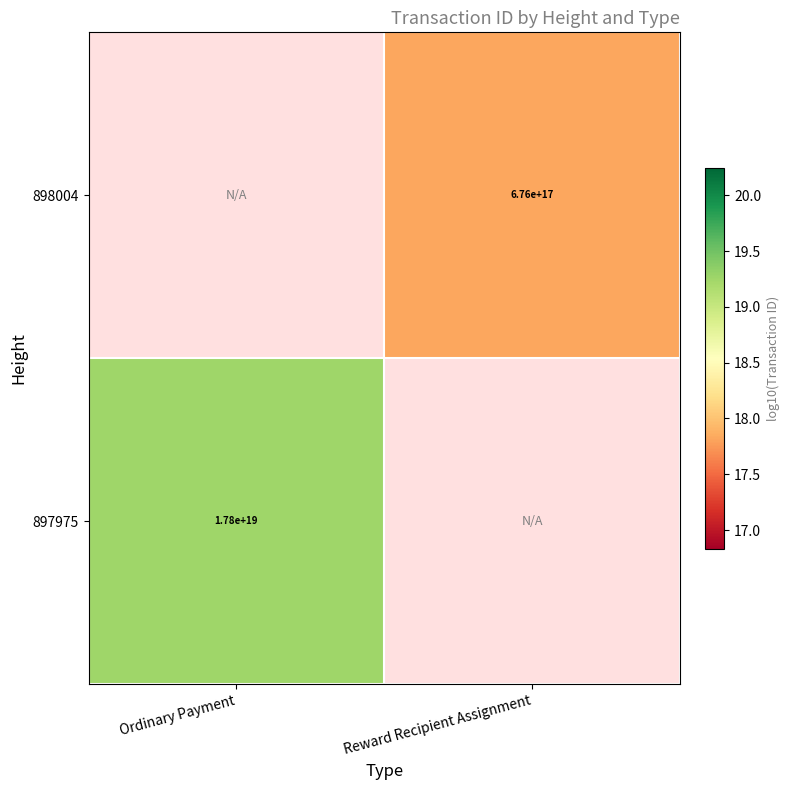

True or false: 897975 has a value of 31.4 at Ordinary Payment.

False